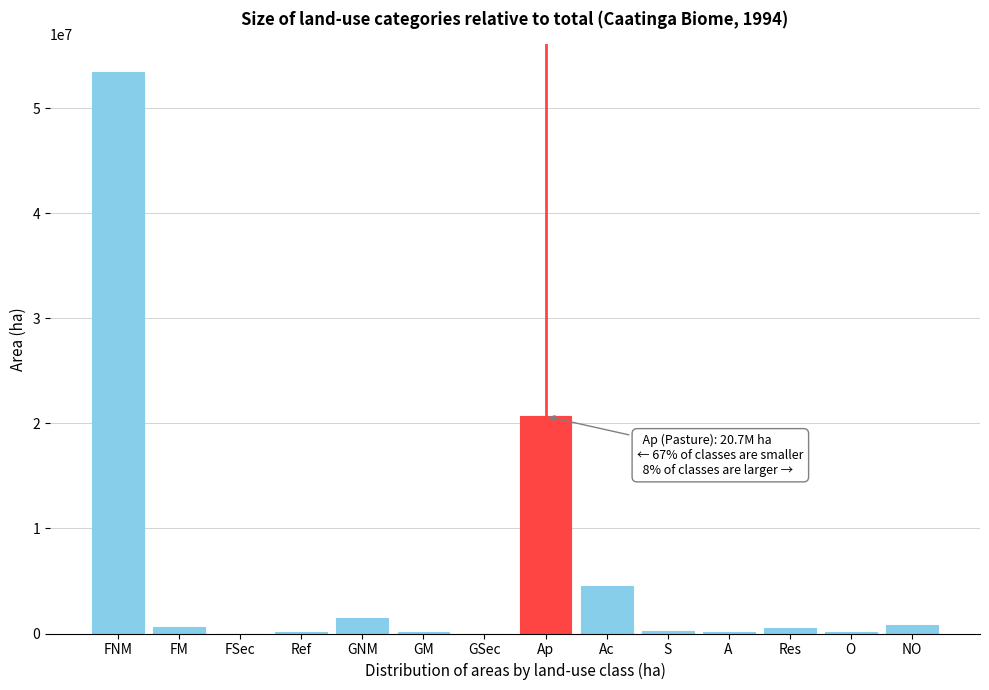

What is the sum of all values?

82796604.5